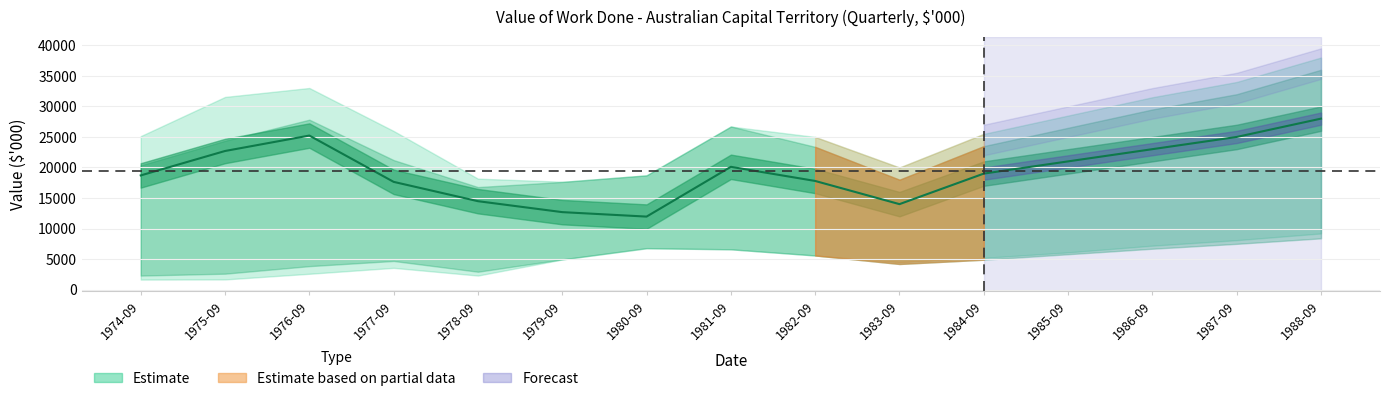

Reading left to right, what are all the values shown in this chart?

18702	22701	25229	17646	14484	12692	11960	20109	17795	14000	19000	21000	23000	25000	28000